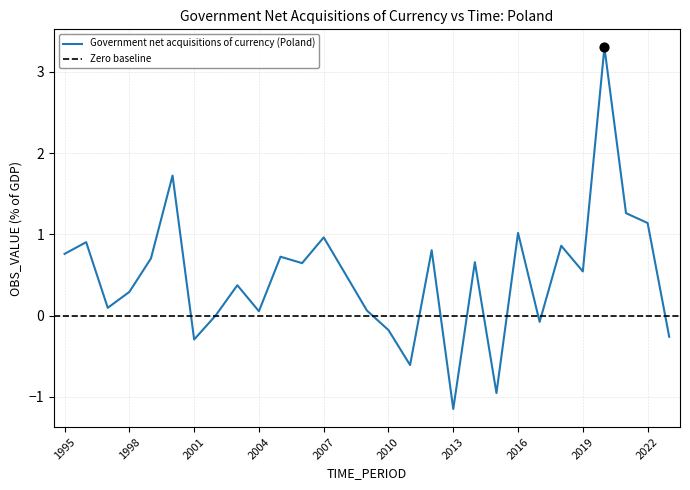

What is the change in value from 2003 to 2007?

+0.6